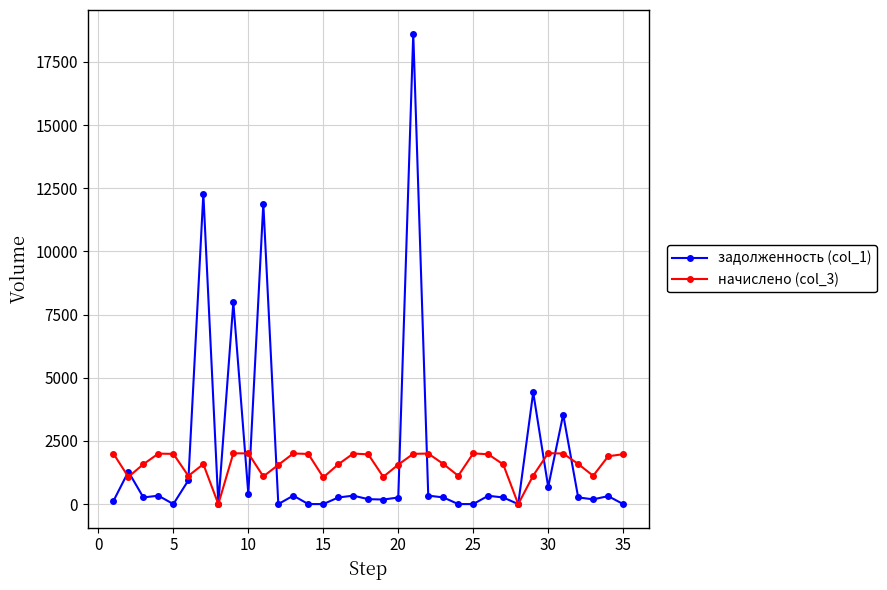

List the series in order of their peak value, lowest first.

начислено (col_3), задолженность (col_1)